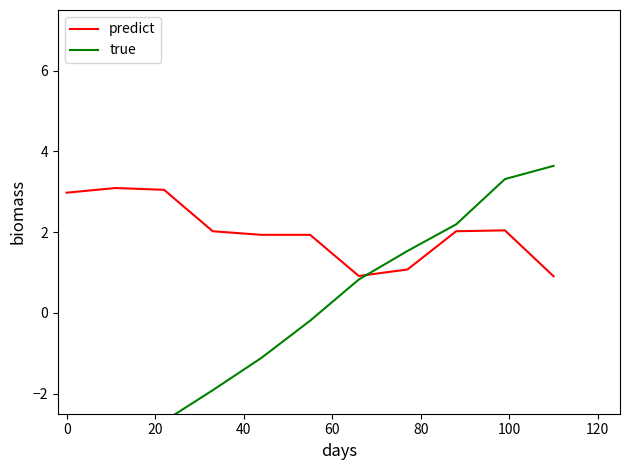

How many intersections are there between predict and true?

1